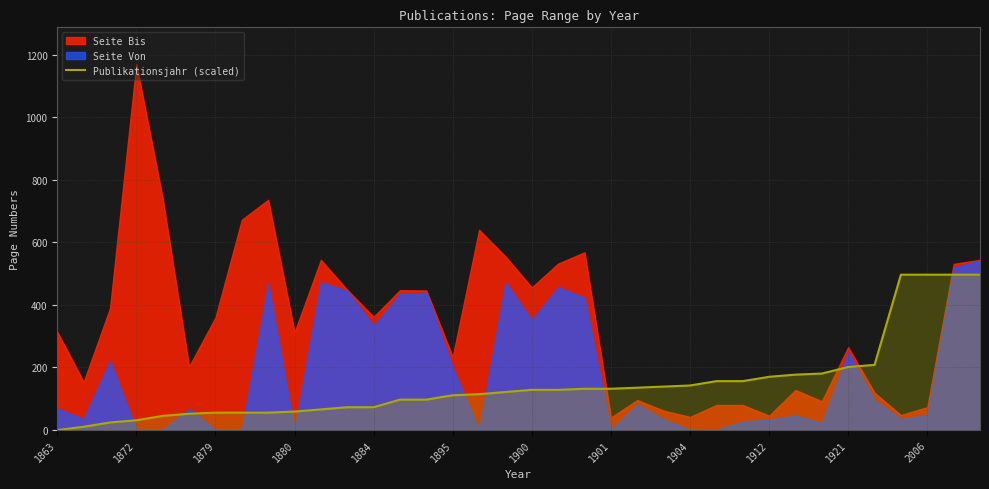

True or false: Publikationsjahr (scaled) has a value of 170.1 at 1912.

True